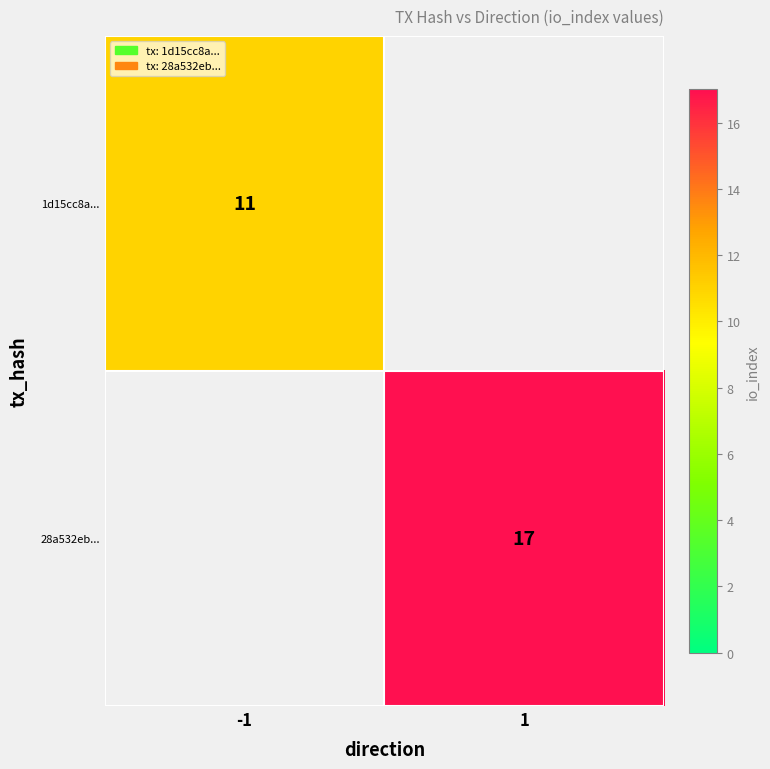

The 1d15cc8a... series shows 11 at -1. True or false?

True